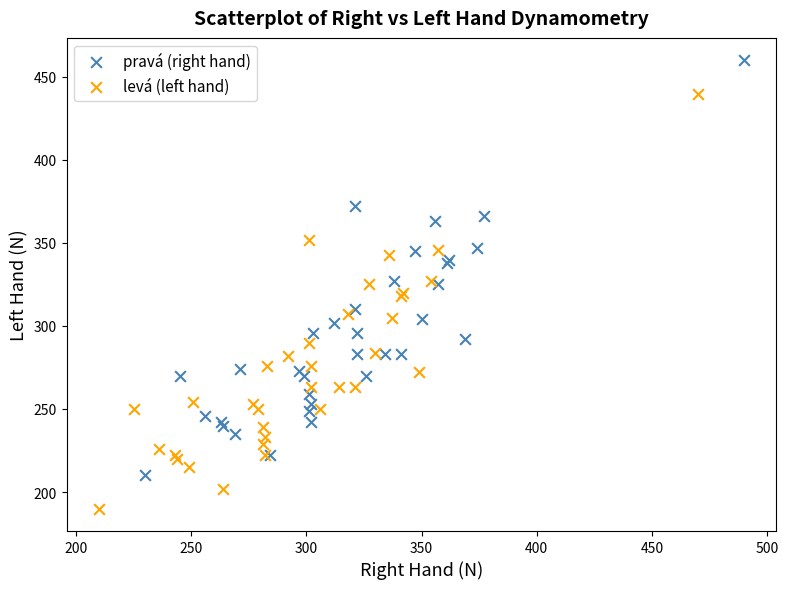

Which series reaches the minimum Y coordinate?

levá (left hand)